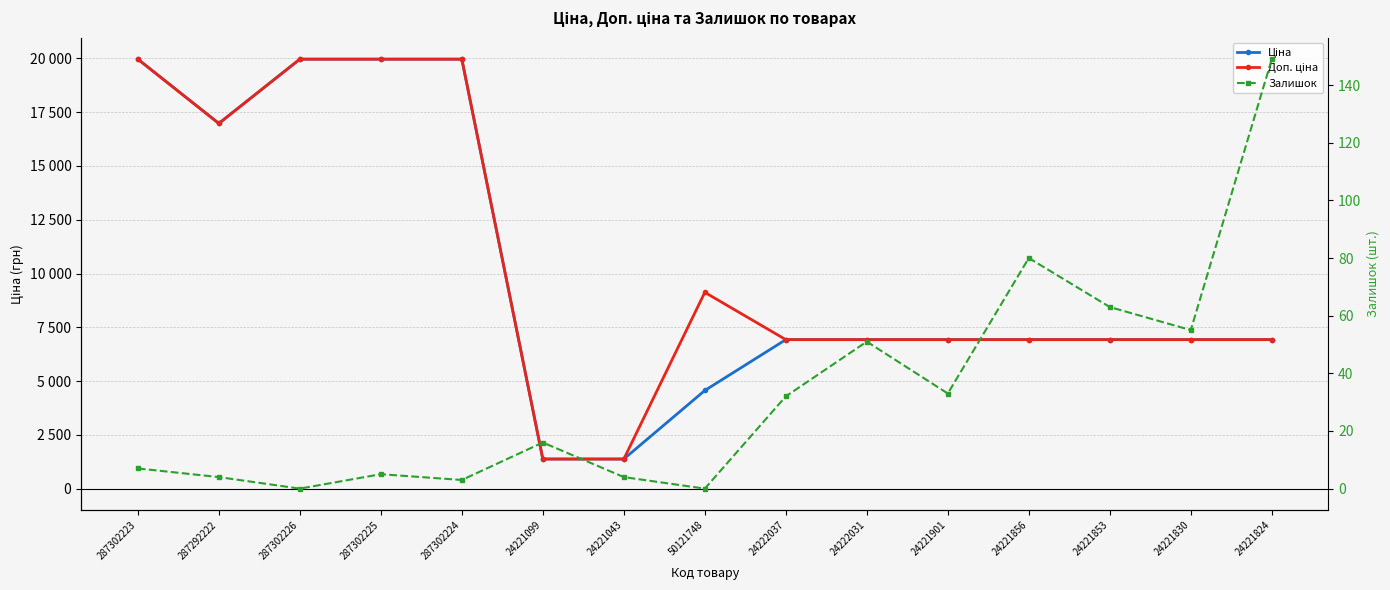

What is the sum of the Доп. ціна values at 24221830 and 287302226?

26889.8